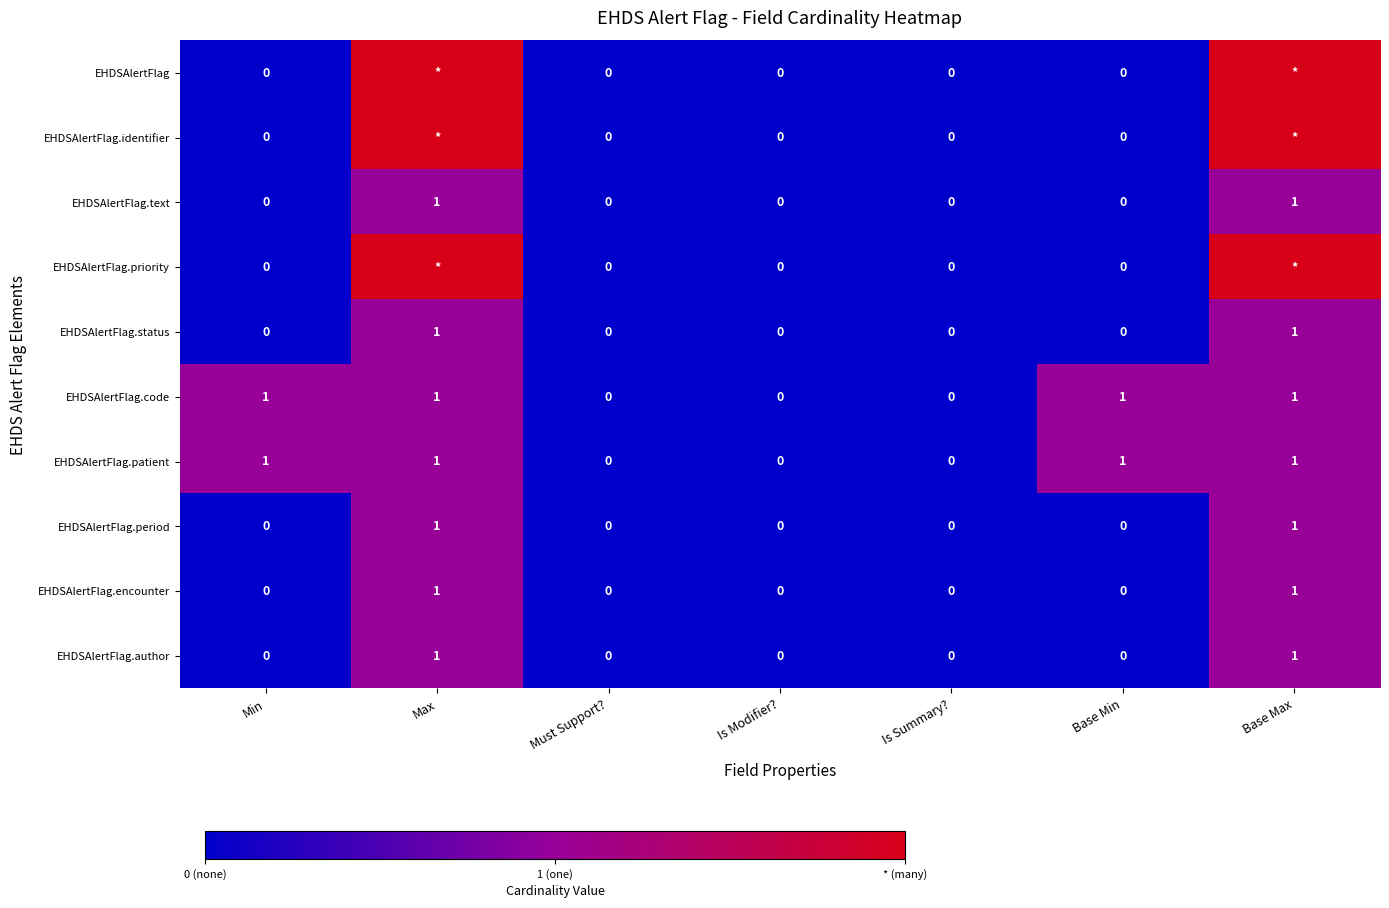

The value of EHDSAlertFlag.period at Is Summary? is -1. True or false?

False